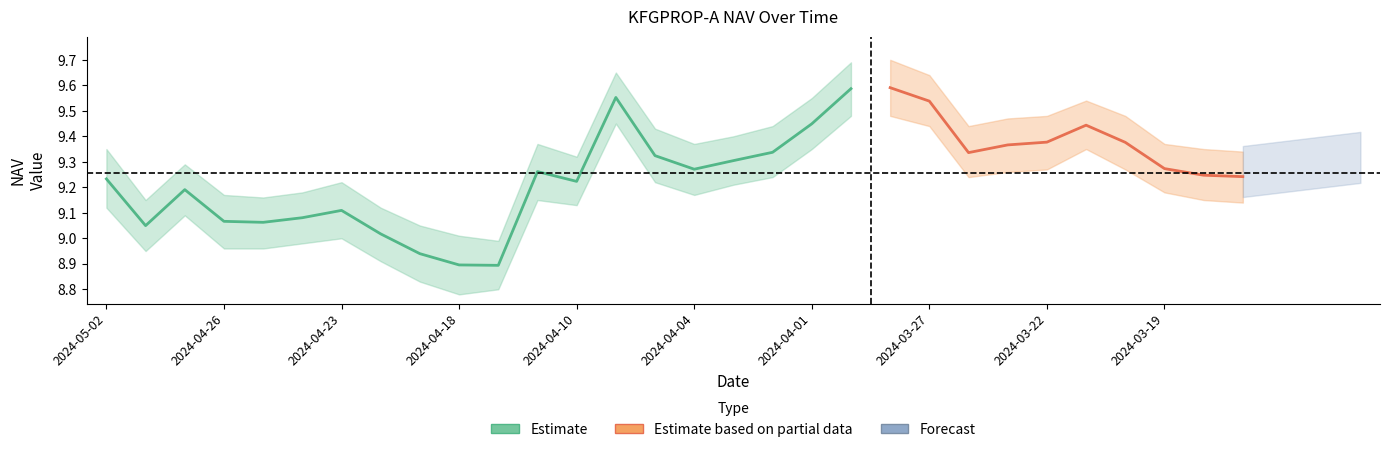

Does the chart have visible grid lines?

No